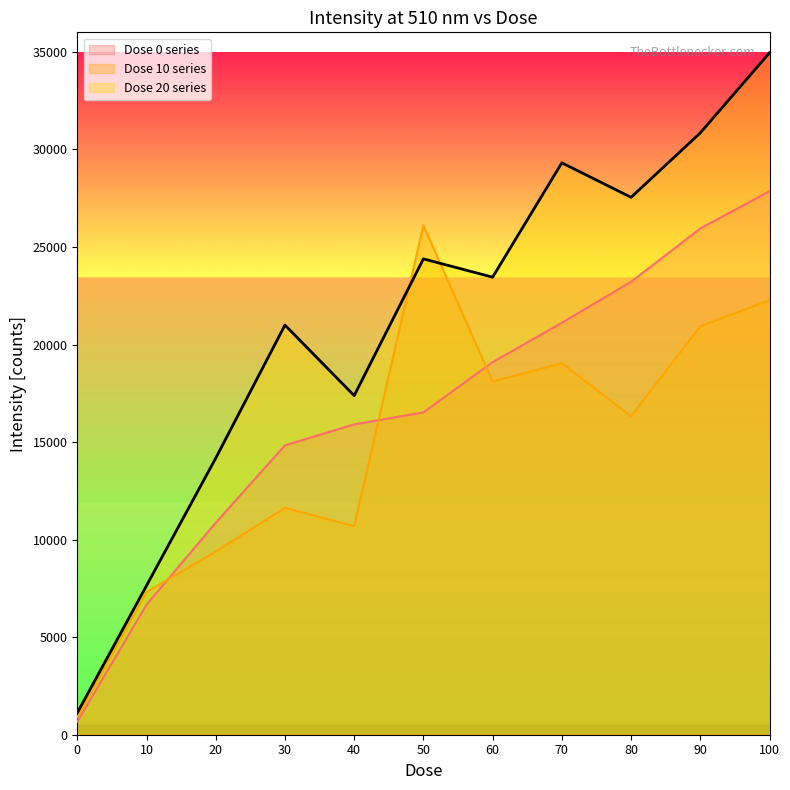

What is the spread (max minus min) of values at 30?

9366